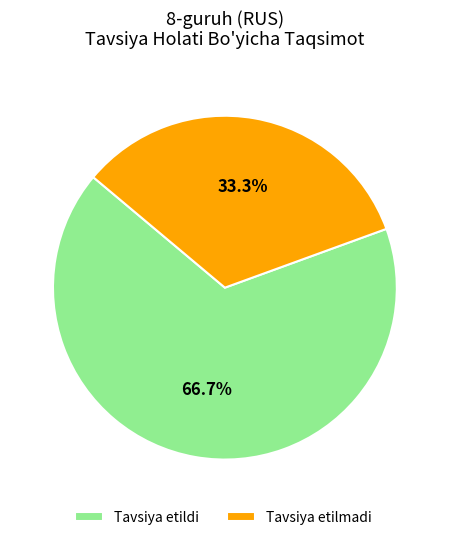

What percentage do Tavsiya etilmadi and Tavsiya etildi together represent?

100.0%